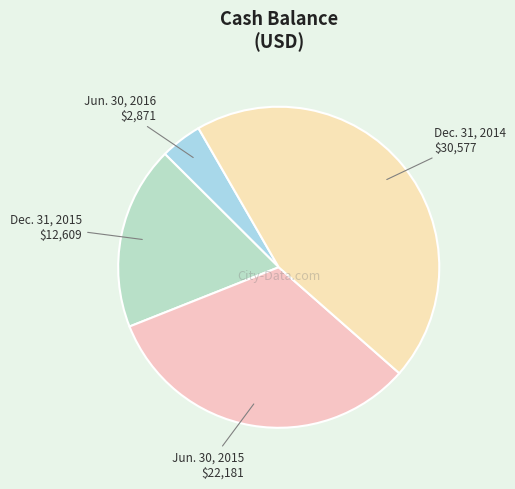

Does Dec. 31, 2014 represent more than half of the total?

No